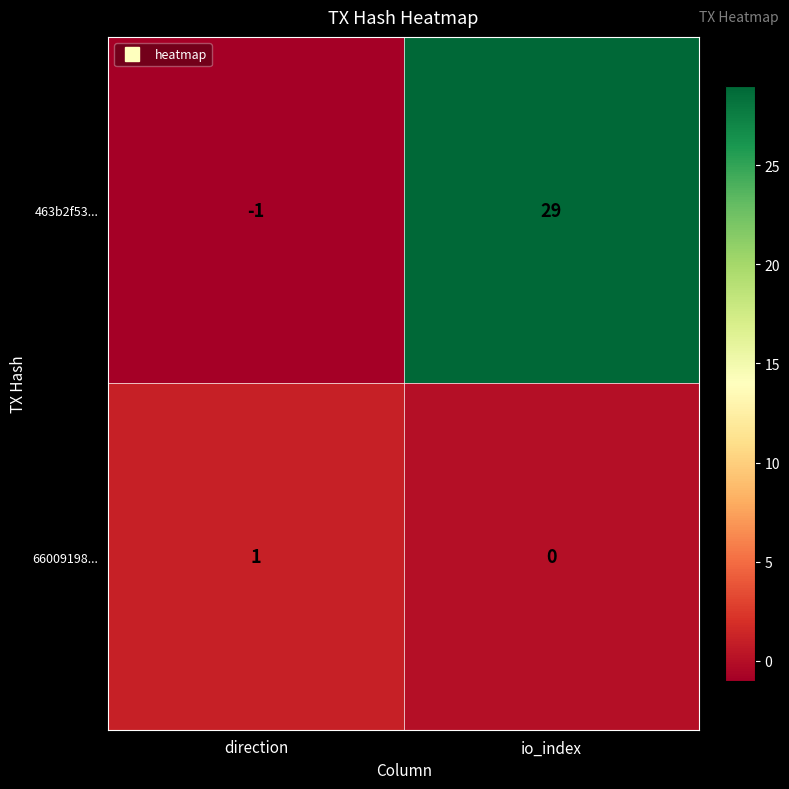

What is the spread (max minus min) of values at io_index?

29